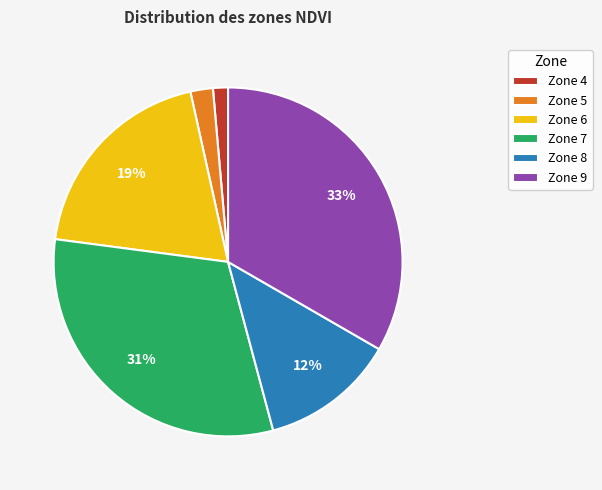

Is it true that Zone 8 is 12% of the pie?

True